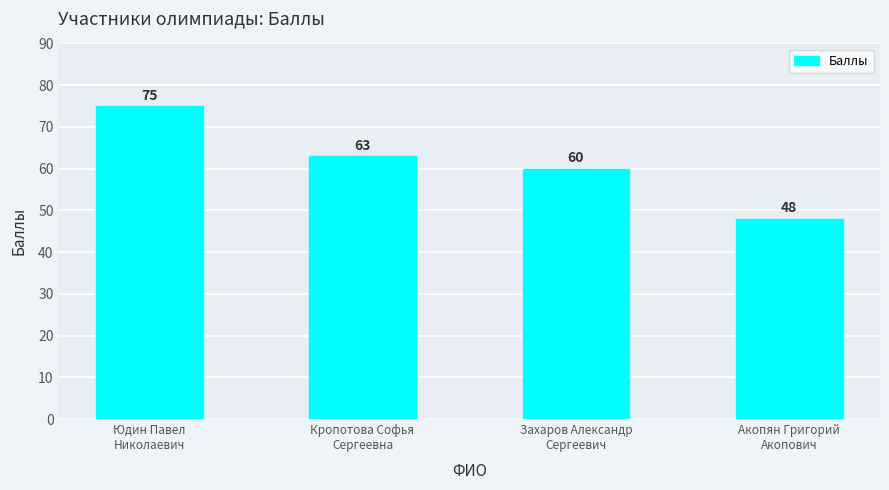

True or false: the data shows 17 at Юдин Павел
Николаевич.

False